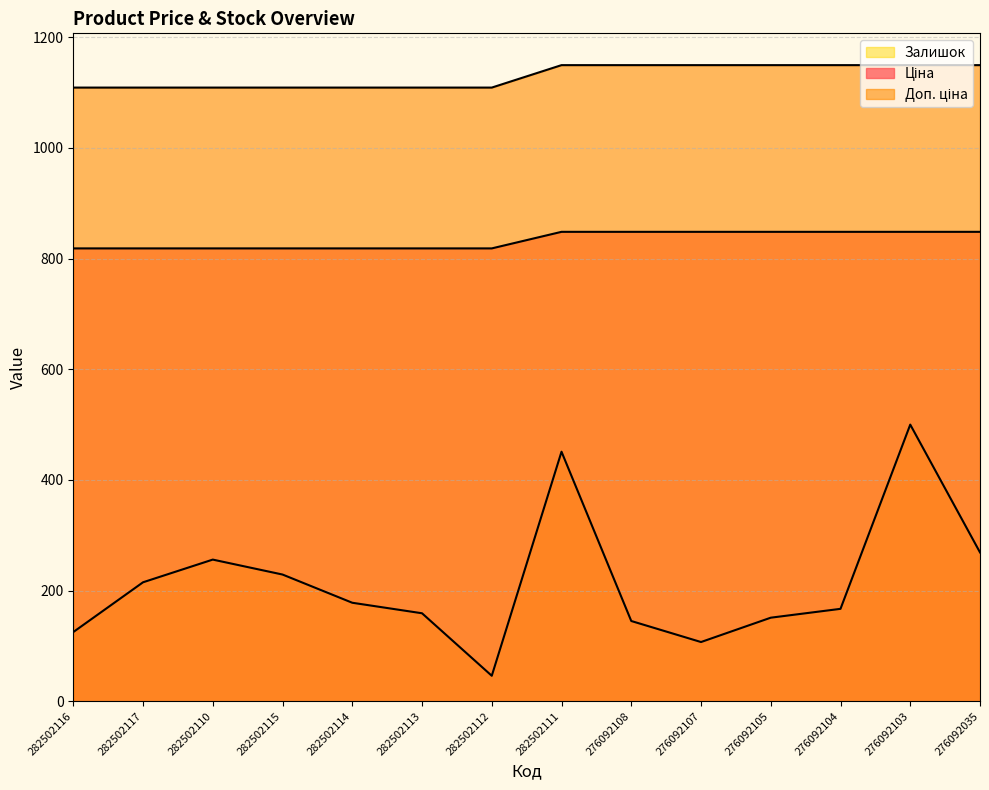

What is the difference between the maximum and minimum values in the Залишок series?

454.0